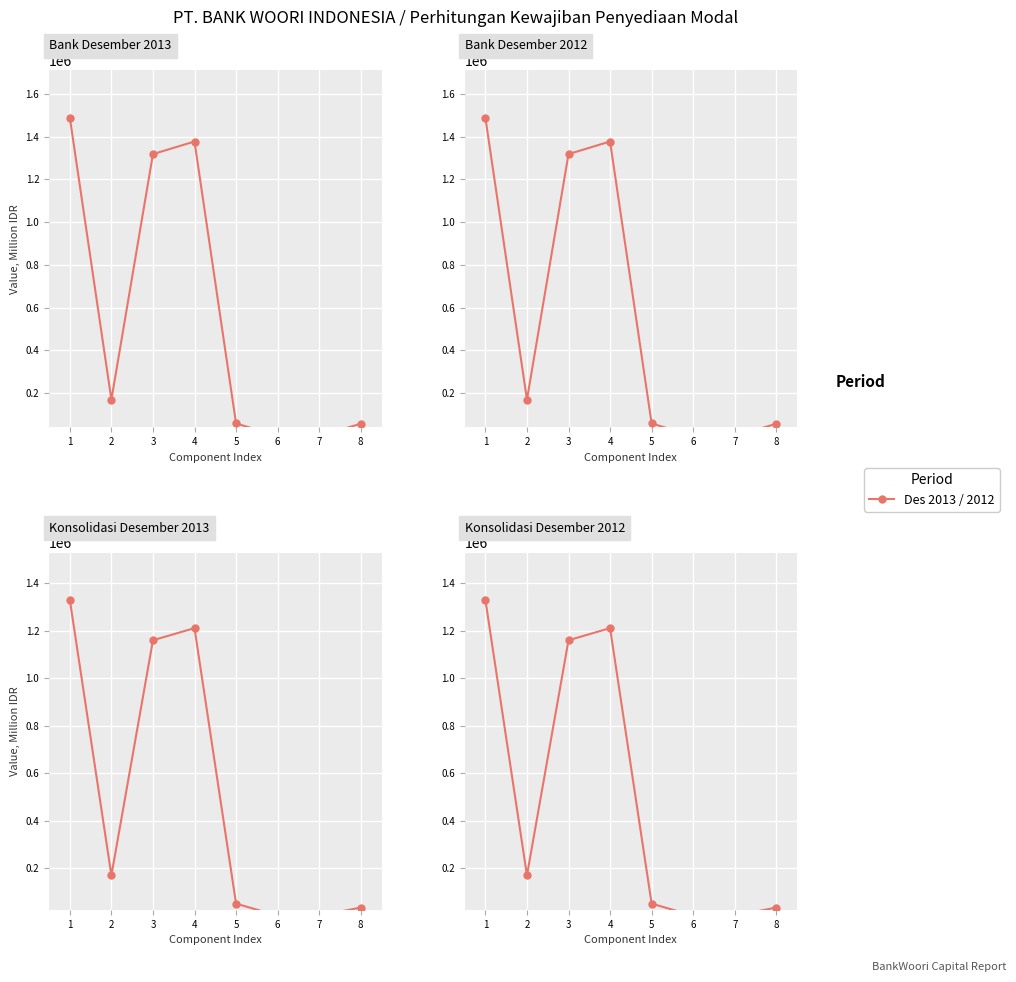

Count the number of categories in the chart.

8